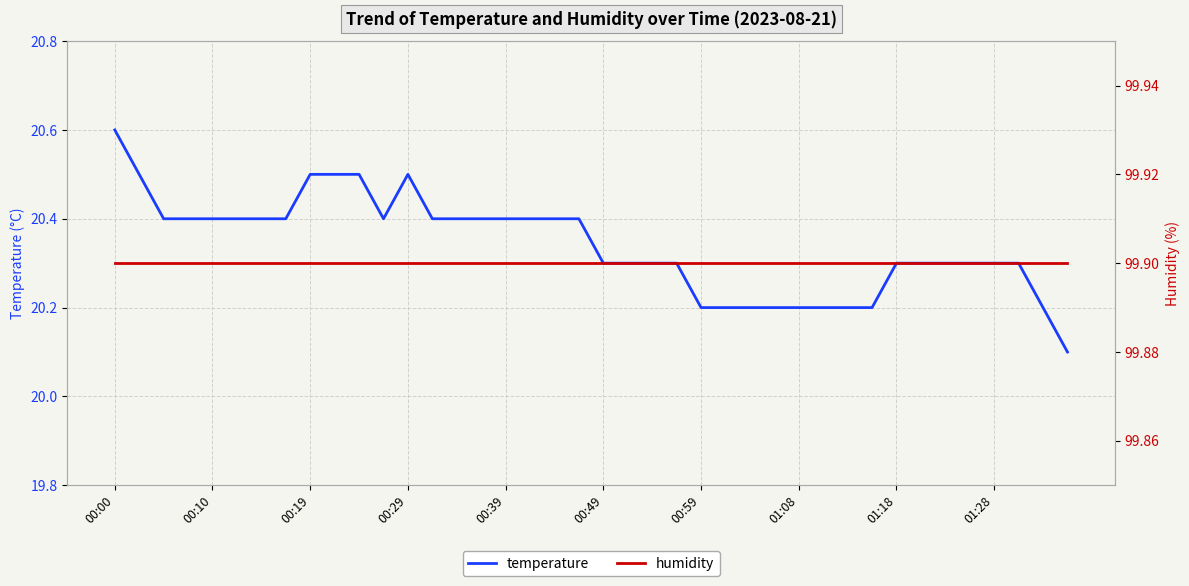

Is it true that temperature equals 20.3 at 01:18?

True